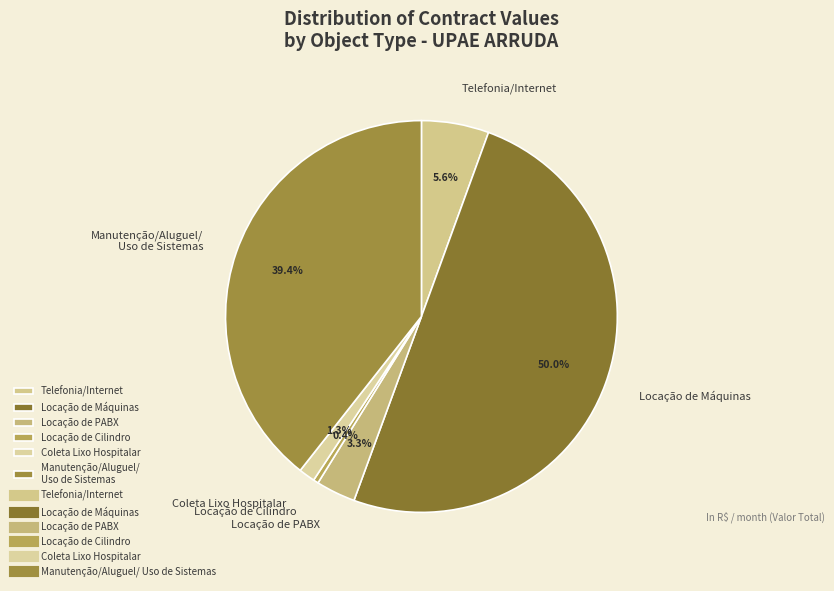

To the nearest percent, what is the average slice percentage?

17%